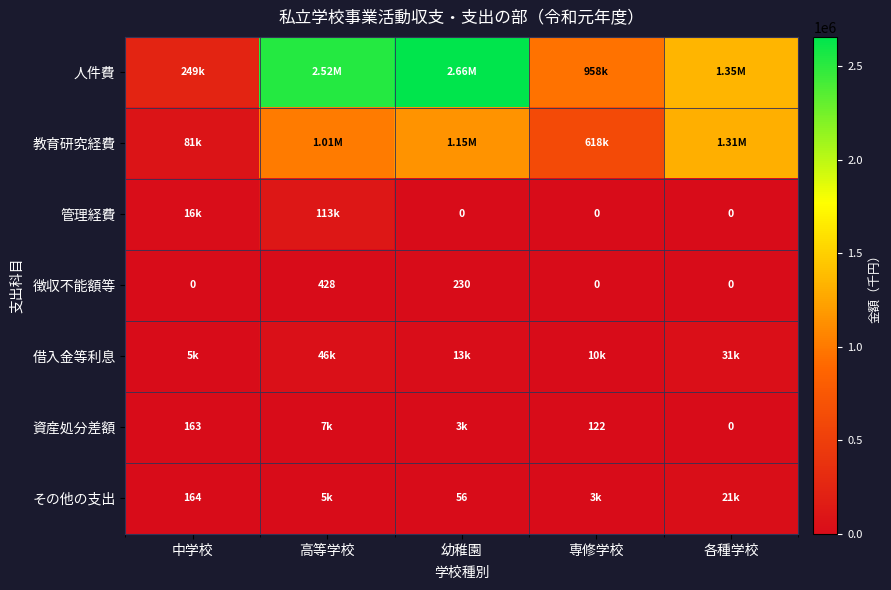

What is the total value across all series at 幼稚園?

3821786